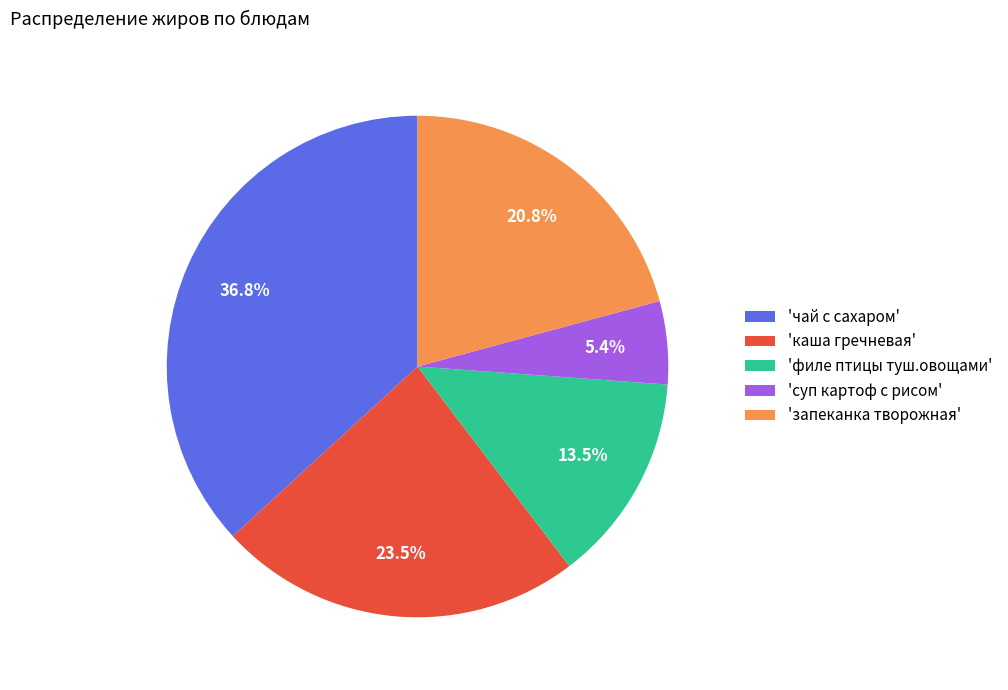

What is the largest slice in the pie chart?

'чай с сахаром'